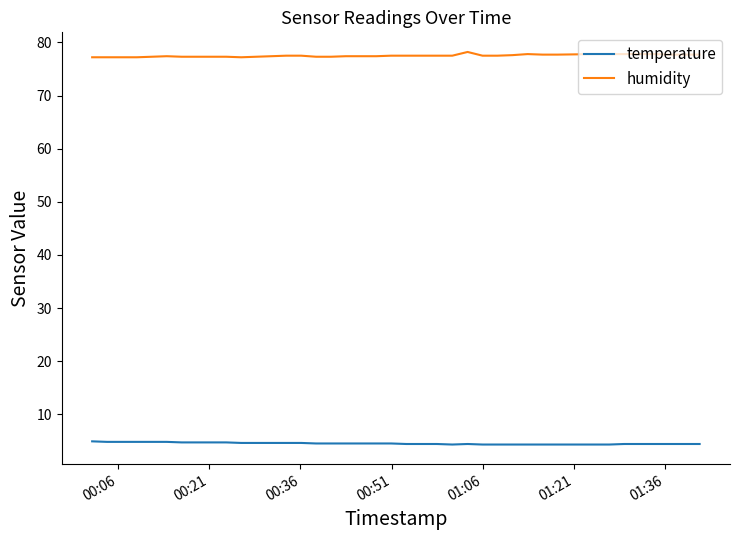

Rank the series by their maximum value, from highest to lowest.

humidity, temperature